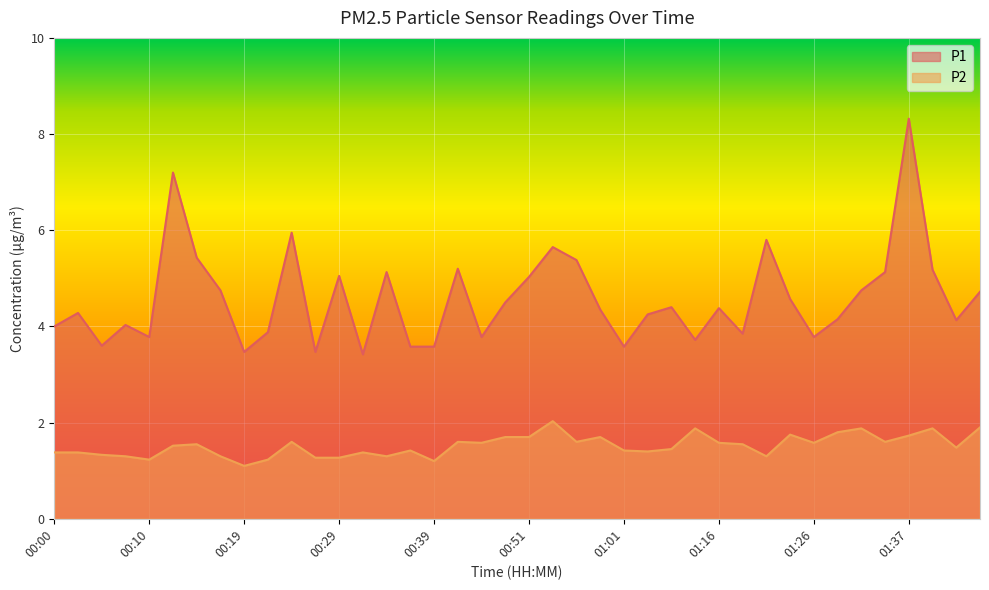

True or false: P2 has a value of 0.5 at 00:36.

False